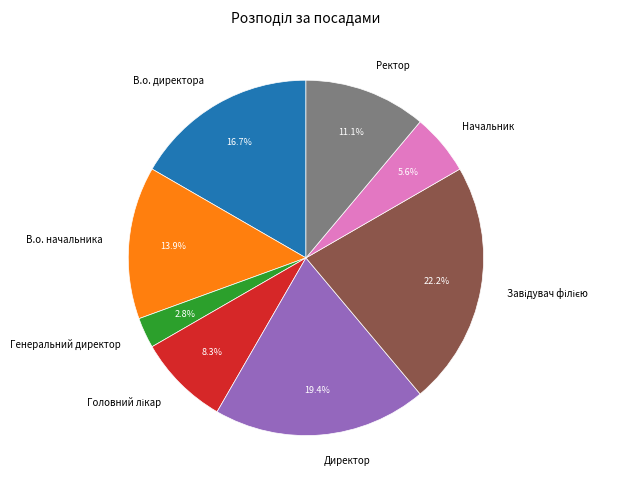

How many slices are in this pie chart?

8